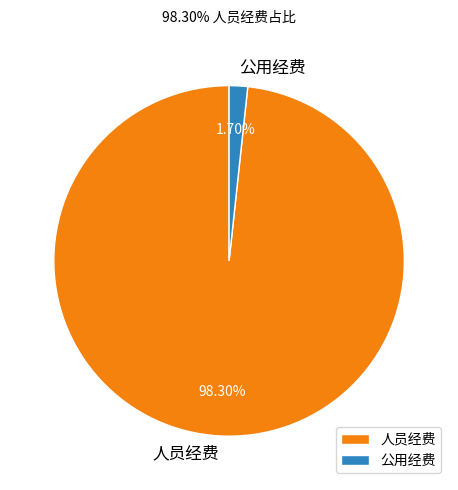

Which slice is the largest?

人员经费